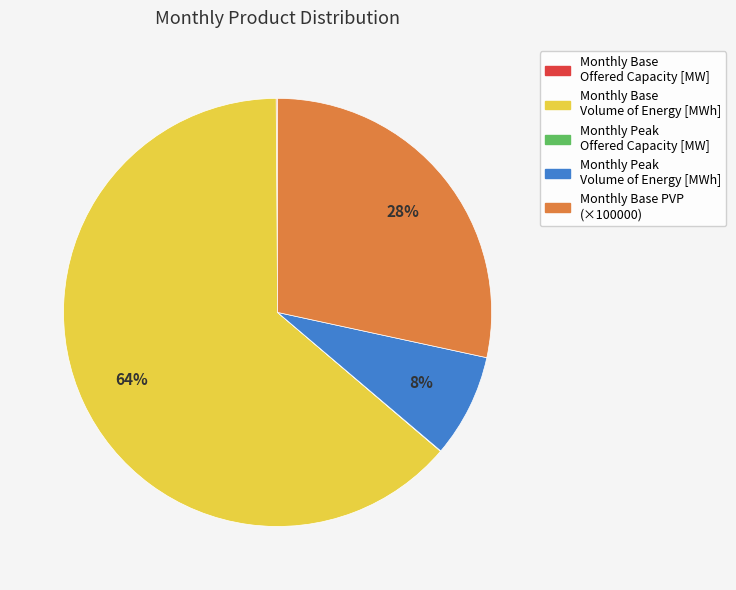

Which slice represents more than half of the pie?

Monthly Base Volume of Energy [MWh]